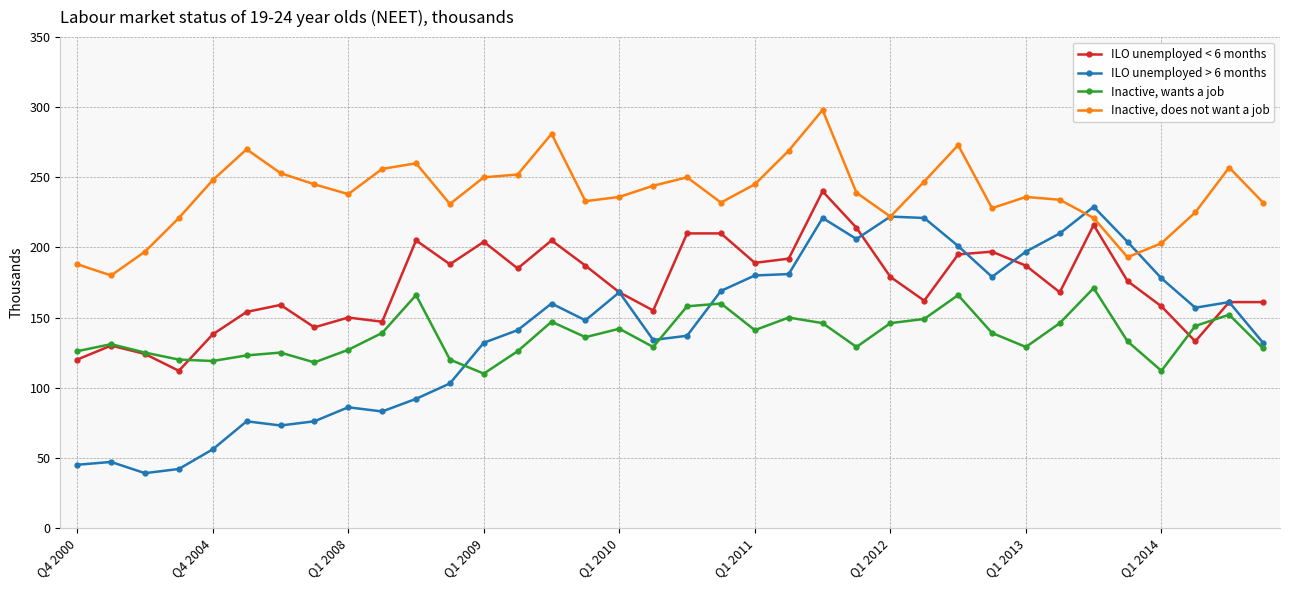

What is the greatest value displayed?

298